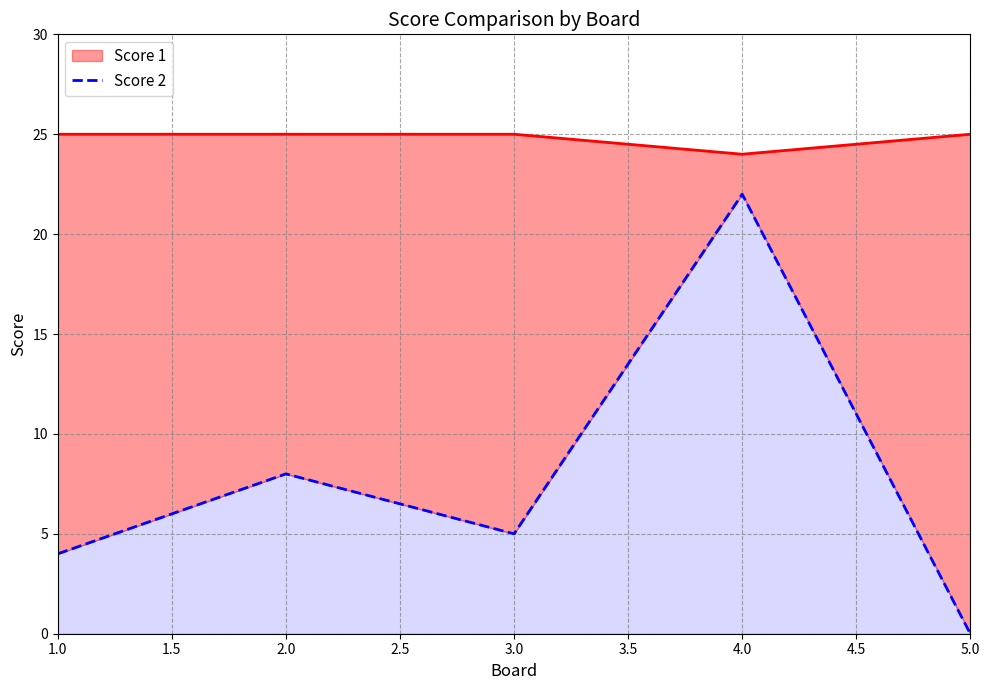

What is the approximate value at 4.0, to the nearest 10?

20